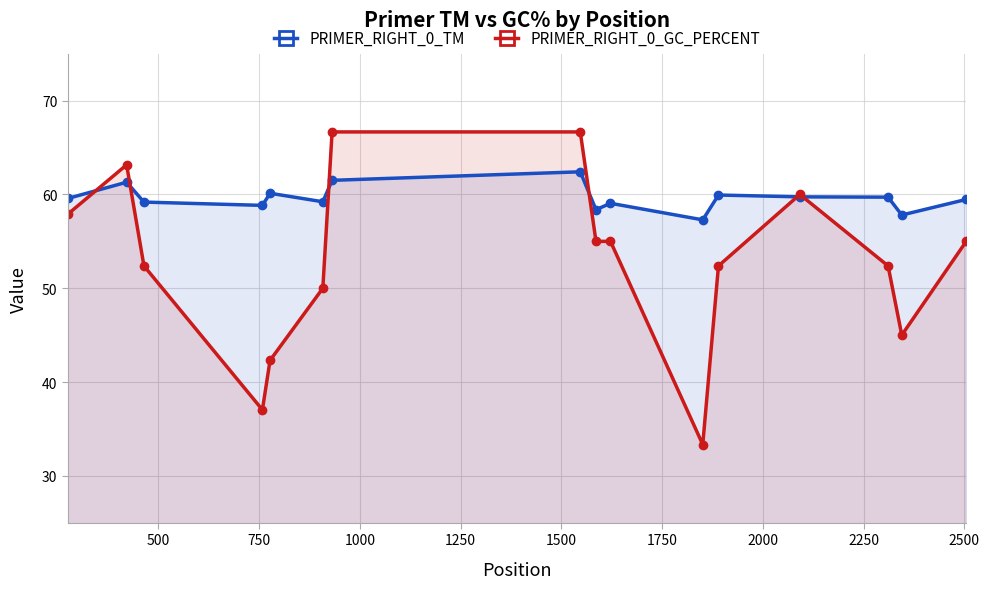

How many data points in PRIMER_RIGHT_0_GC_PERCENT are above 55?

5